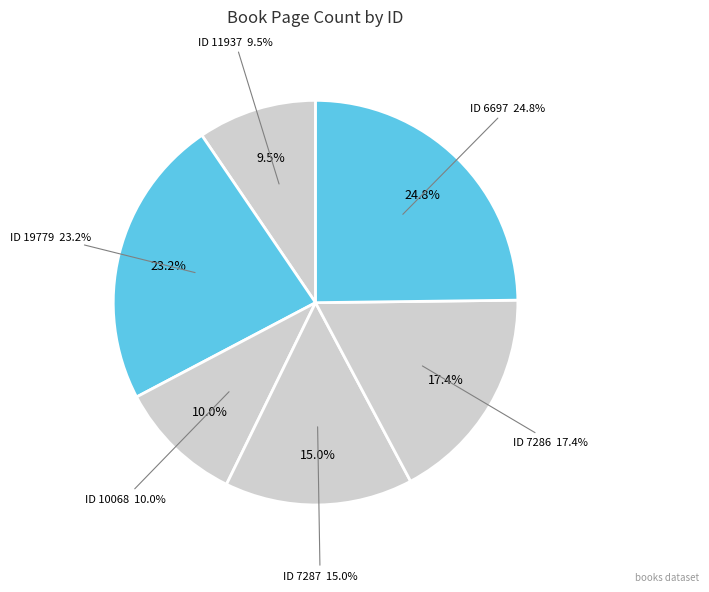

Which has a higher value, 19779 or 7287?

19779